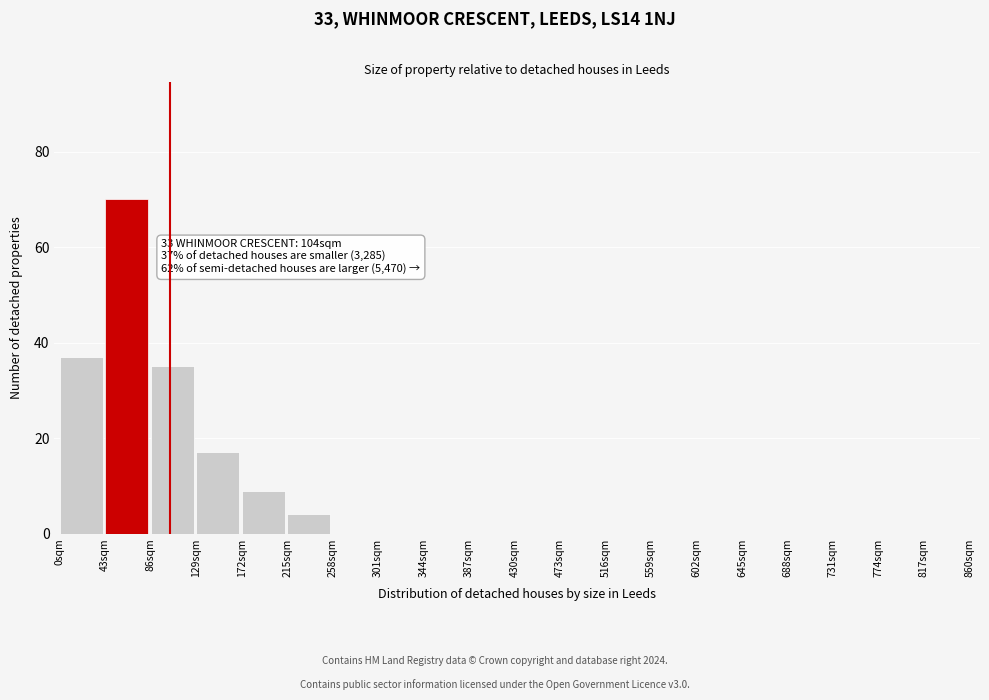

Reading right to left, what are all the values shown in this chart?

817sqm=0	774sqm=0	731sqm=0	688sqm=0	645sqm=0	602sqm=0	559sqm=0	516sqm=0	473sqm=0	430sqm=0	387sqm=0	344sqm=0	301sqm=0	258sqm=0	215sqm=4	172sqm=9	129sqm=17	86sqm=35	43sqm=70	0sqm=37